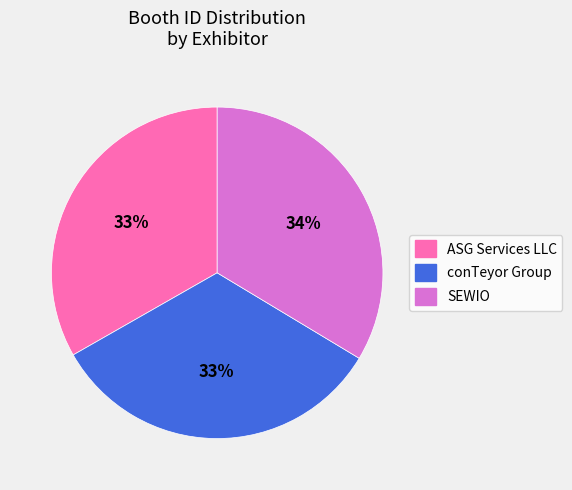

Do SEWIO and ASG Services LLC together represent more than half of the pie?

Yes